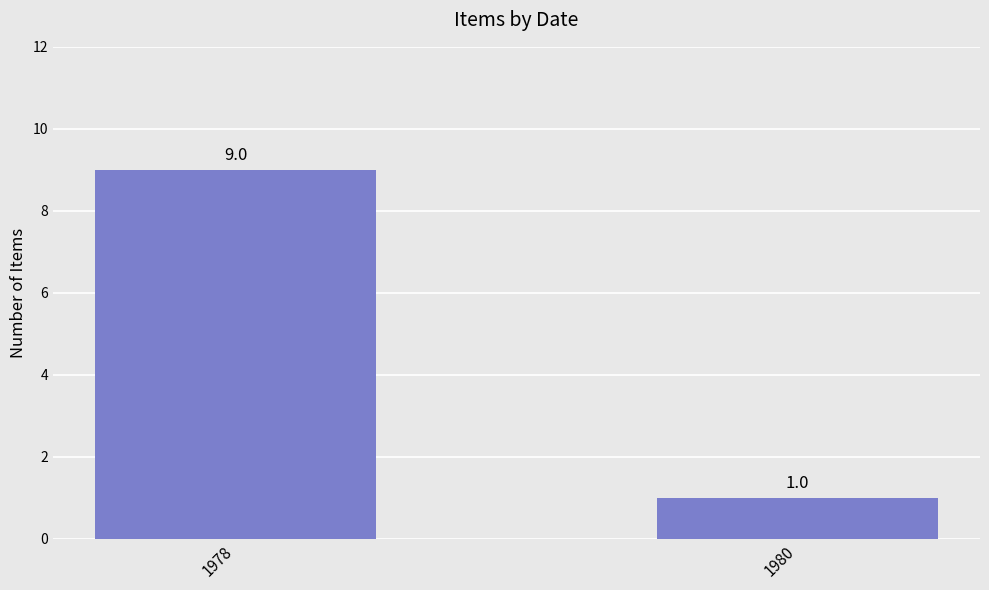

Between 1980 and 1978, which is larger?

1978